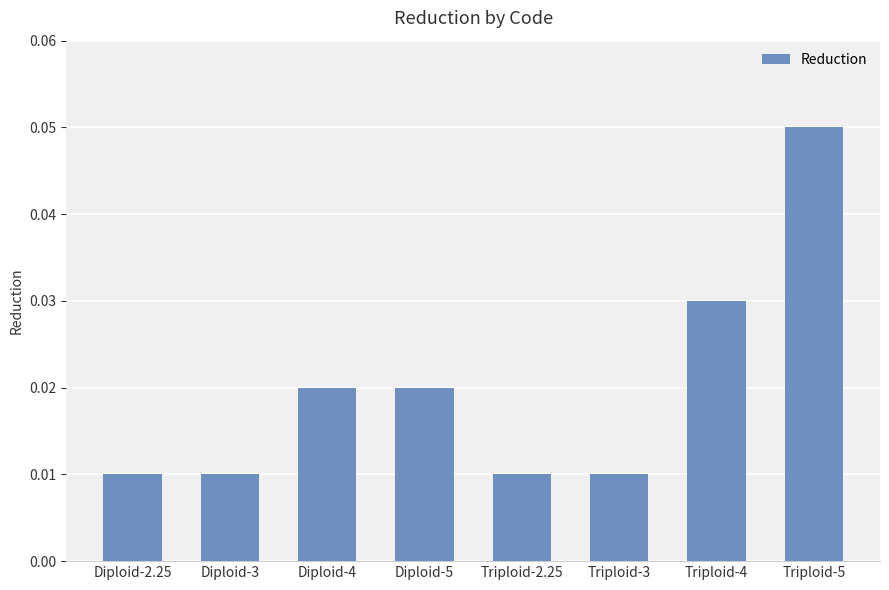

Count the values in the range 0 to 1.

8